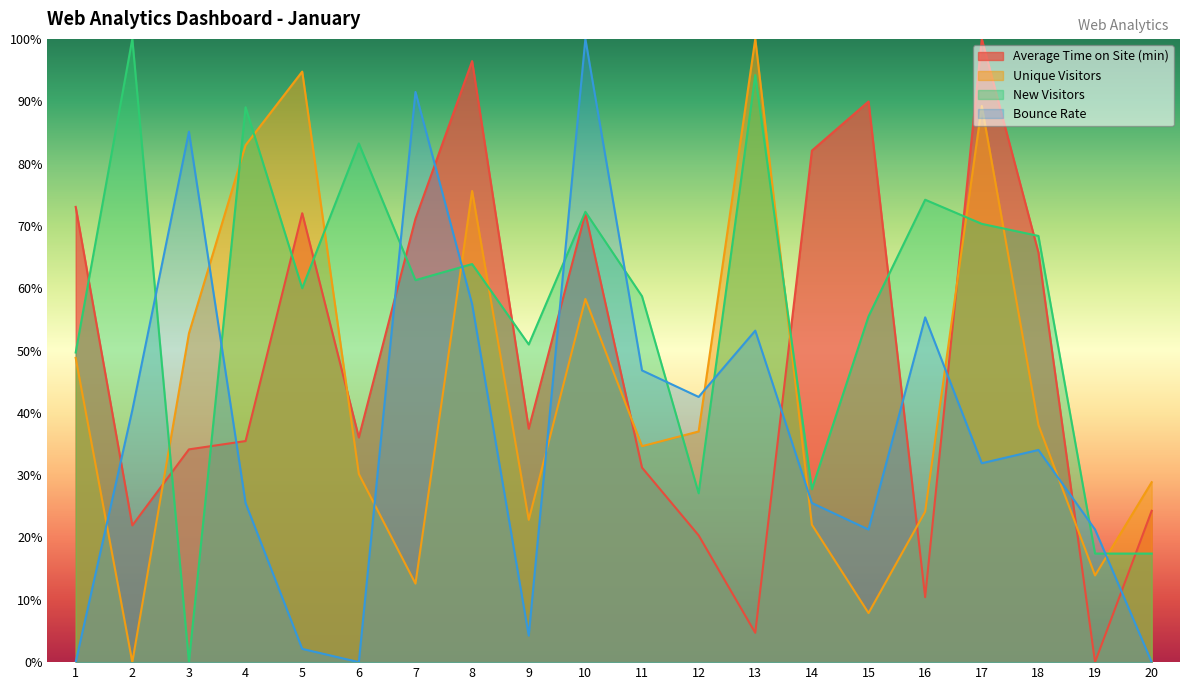

Is the value of Bounce Rate at 9 greater than the value of Average Time on Site (min) at 3?

No